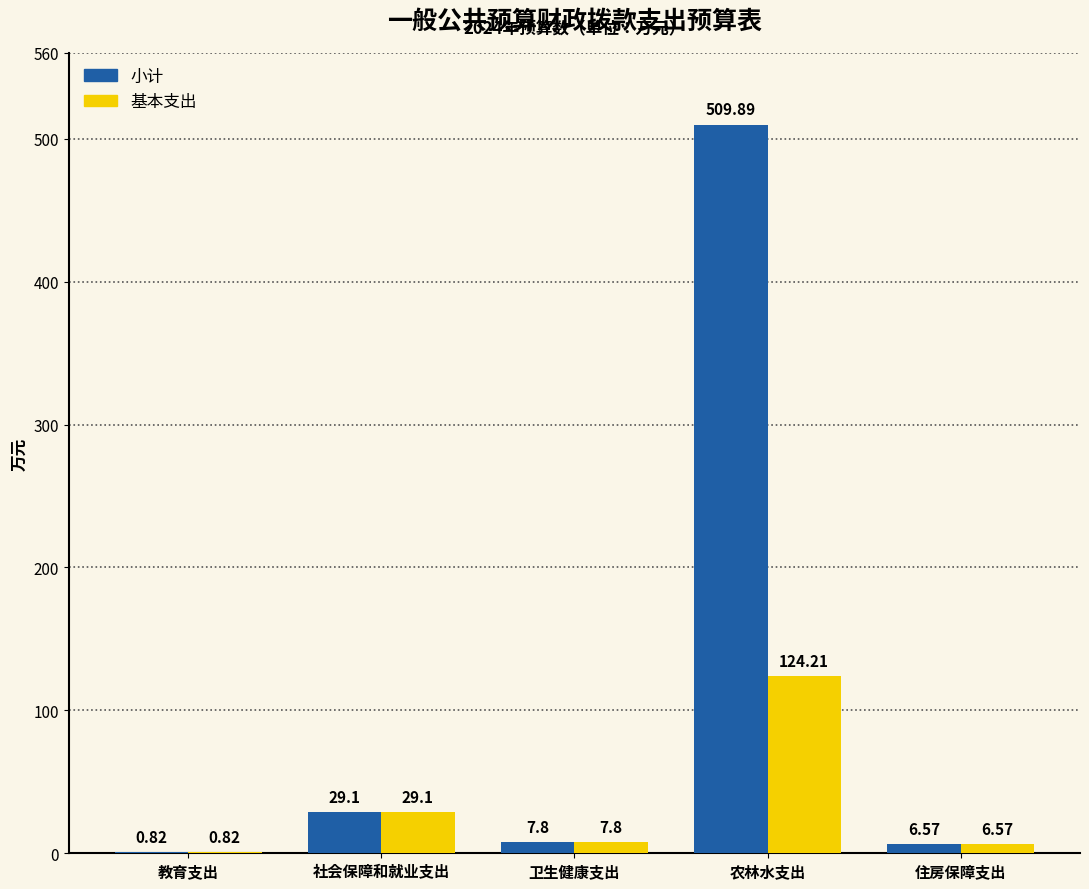

Are the bars grouped side by side (vs. stacked)?

Yes